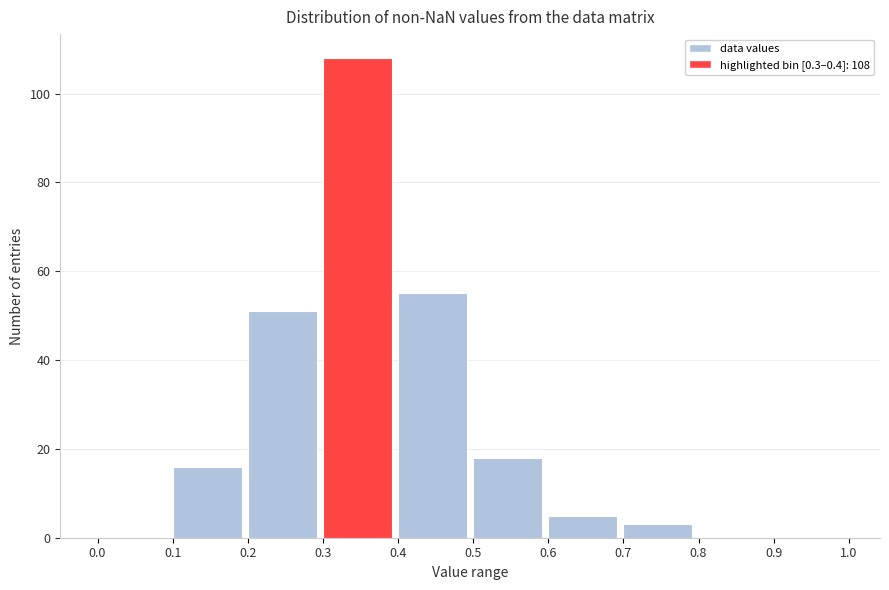

Which range on the x-axis has the tallest bar?

0.3 to 0.4